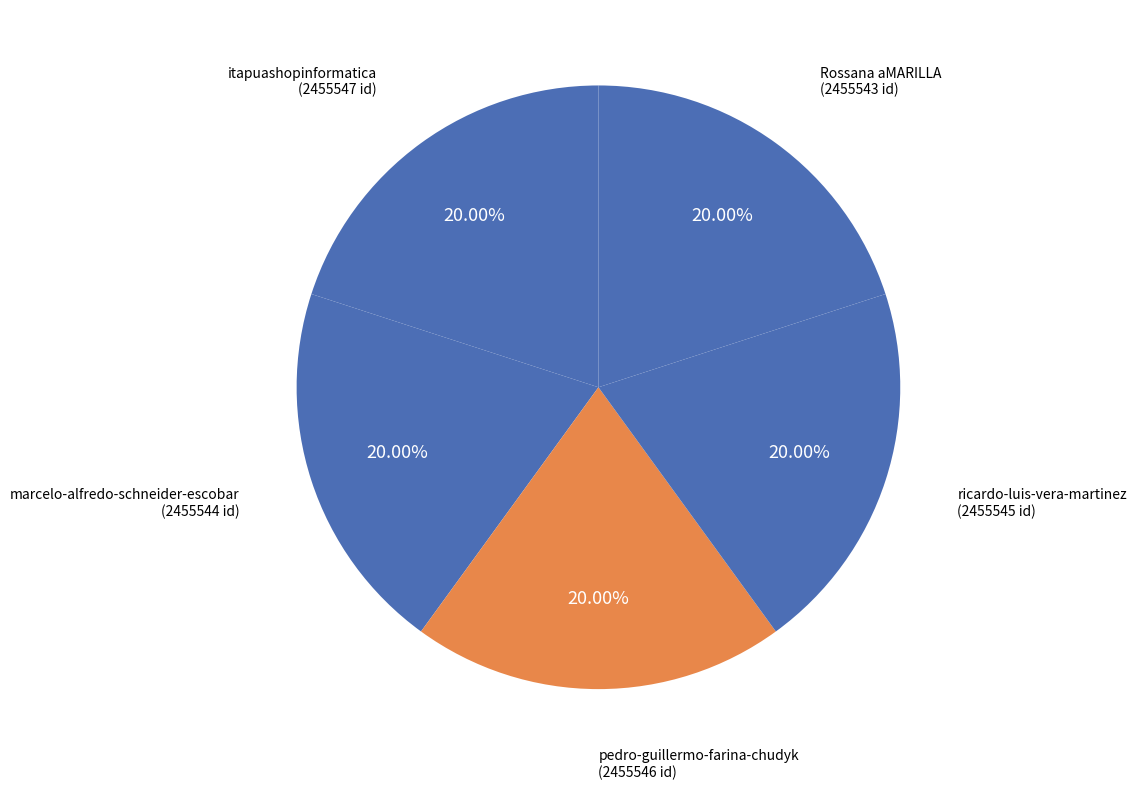

What is the ratio of the value at itapuashopinformatica to the value at pedro-guillermo-farina-chudyk?

1.0